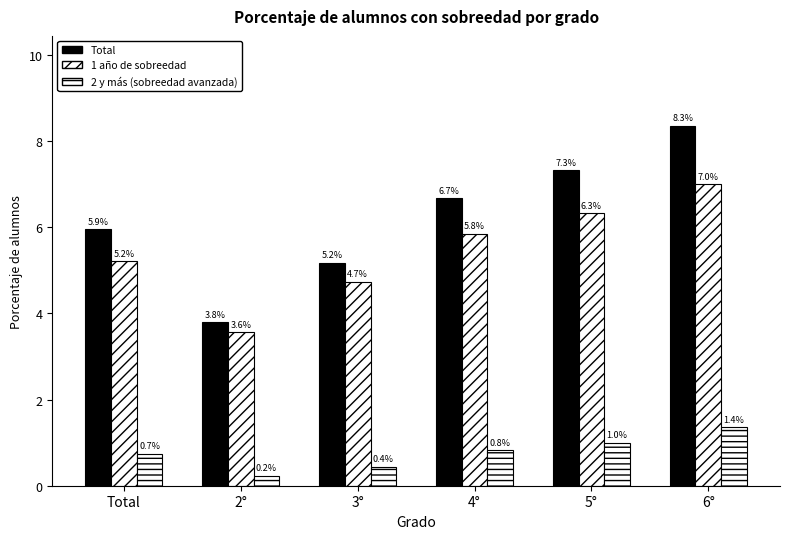

Is it true that 1 año equals 2.7 at 6°?

False